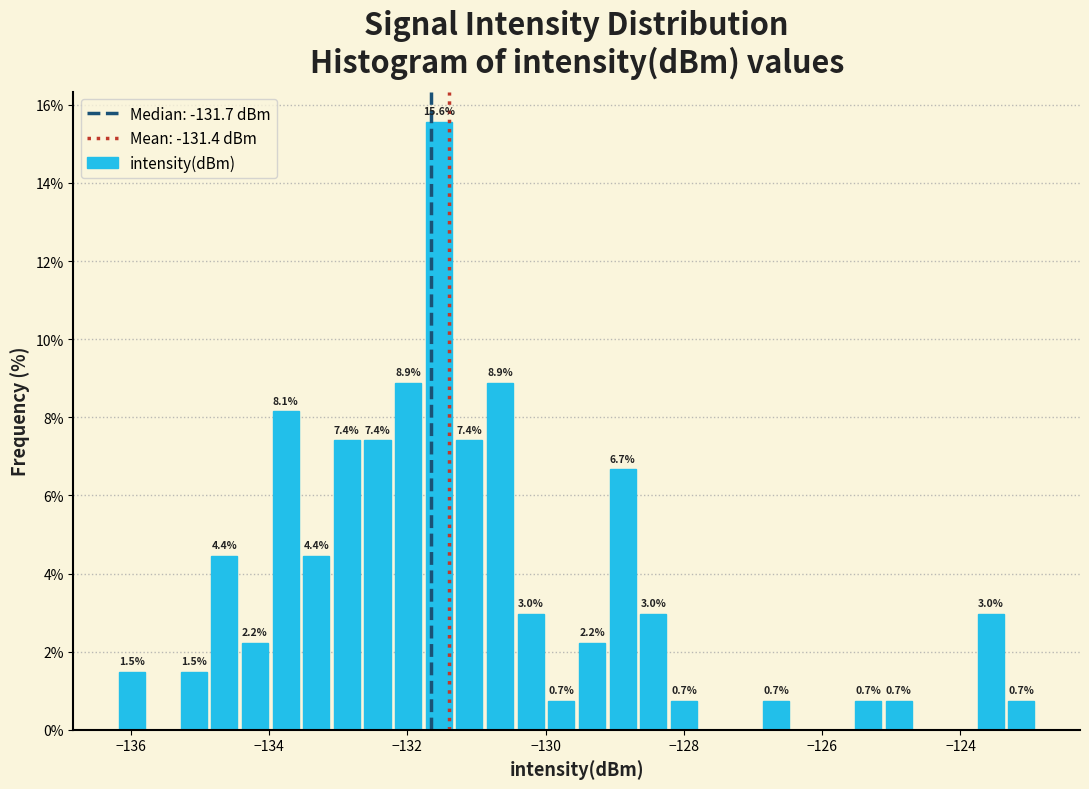

Around what value on the x-axis is the tallest bar? Give the approximate position of its centre, as read against the axis.

-131.6